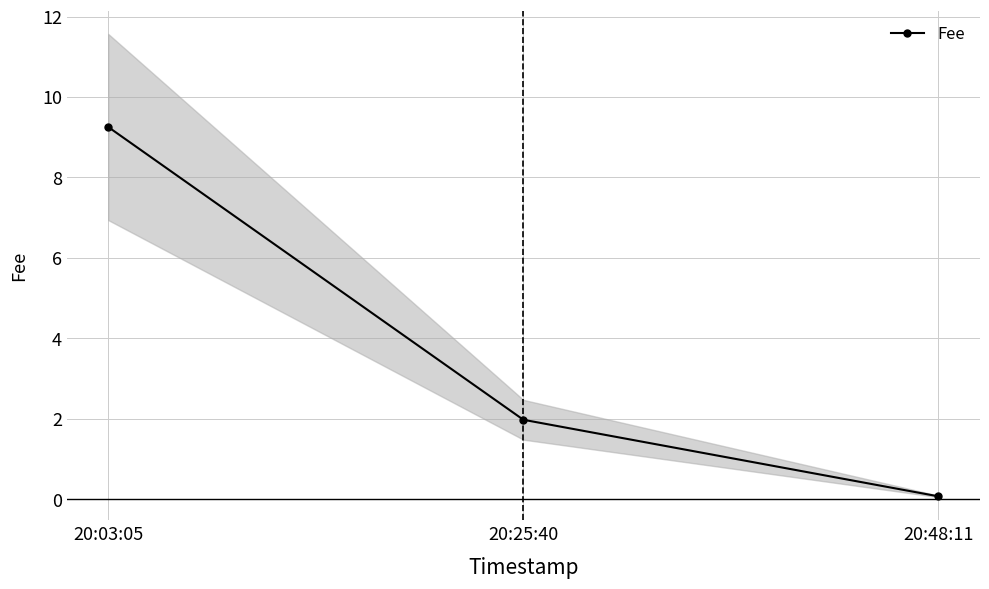

The value at 20:48:11 is 0.1. True or false?

True